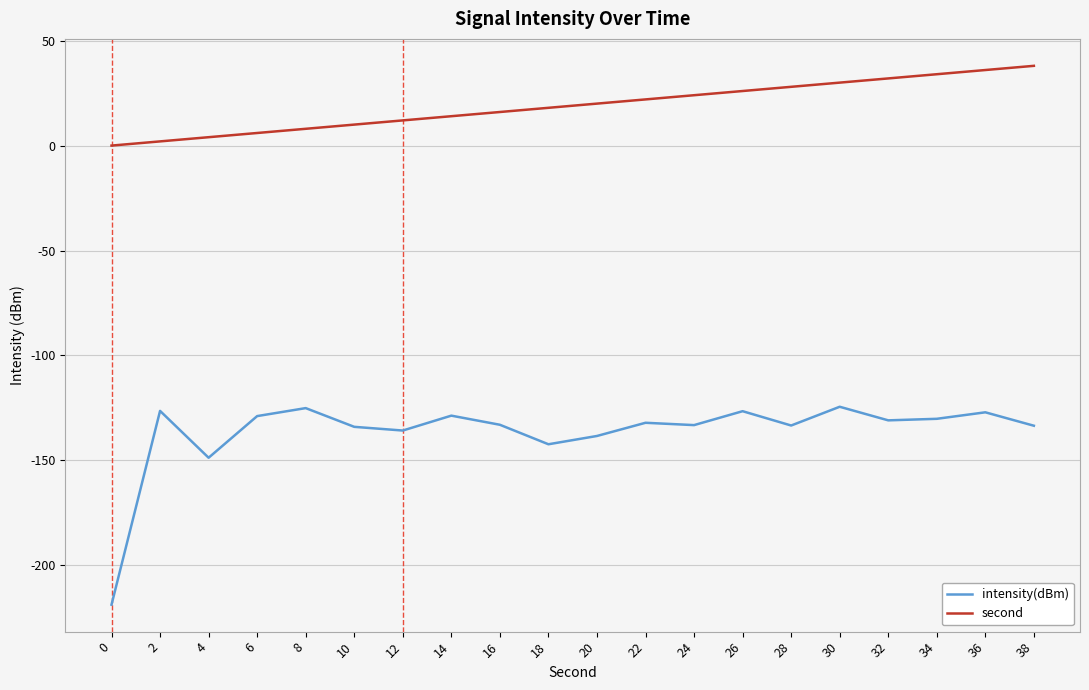

How many lines are shown in the chart?

2